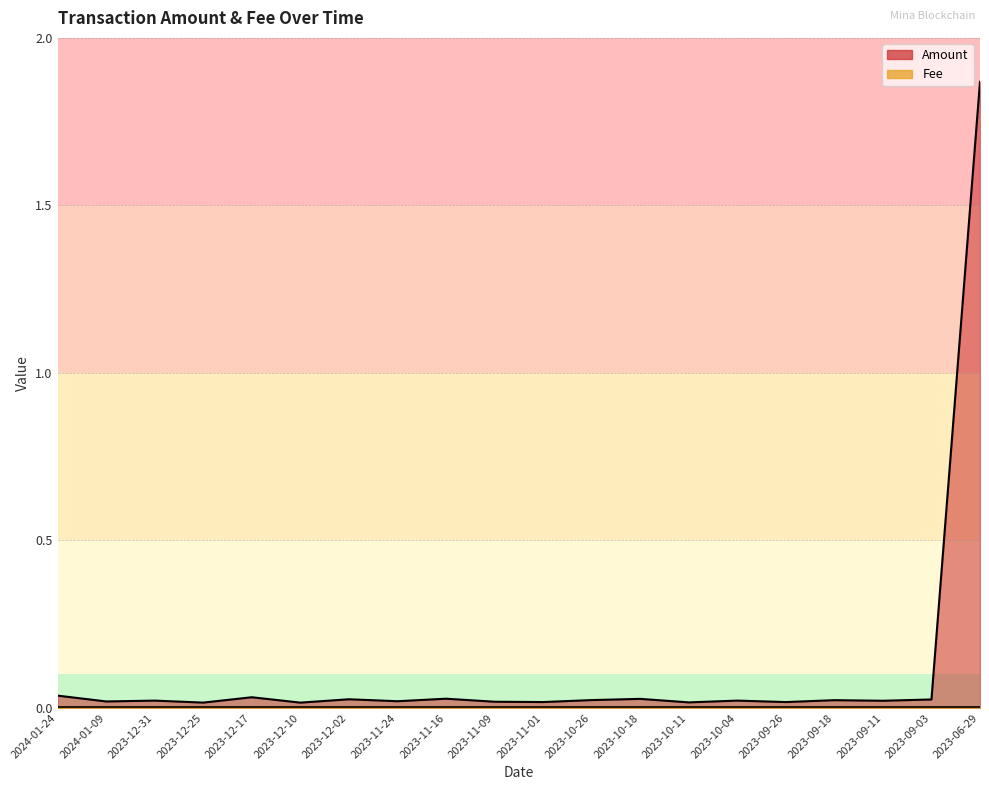

List the labels in order of value, largest first.

2023-06-29, 2024-01-24, 2023-12-17, 2023-11-16, 2023-10-18, 2023-12-02, 2023-09-03, 2023-10-26, 2023-09-18, 2023-10-04, 2023-12-31, 2023-09-11, 2023-11-24, 2024-01-09, 2023-11-09, 2023-11-01, 2023-09-26, 2023-10-11, 2023-12-25, 2023-12-10